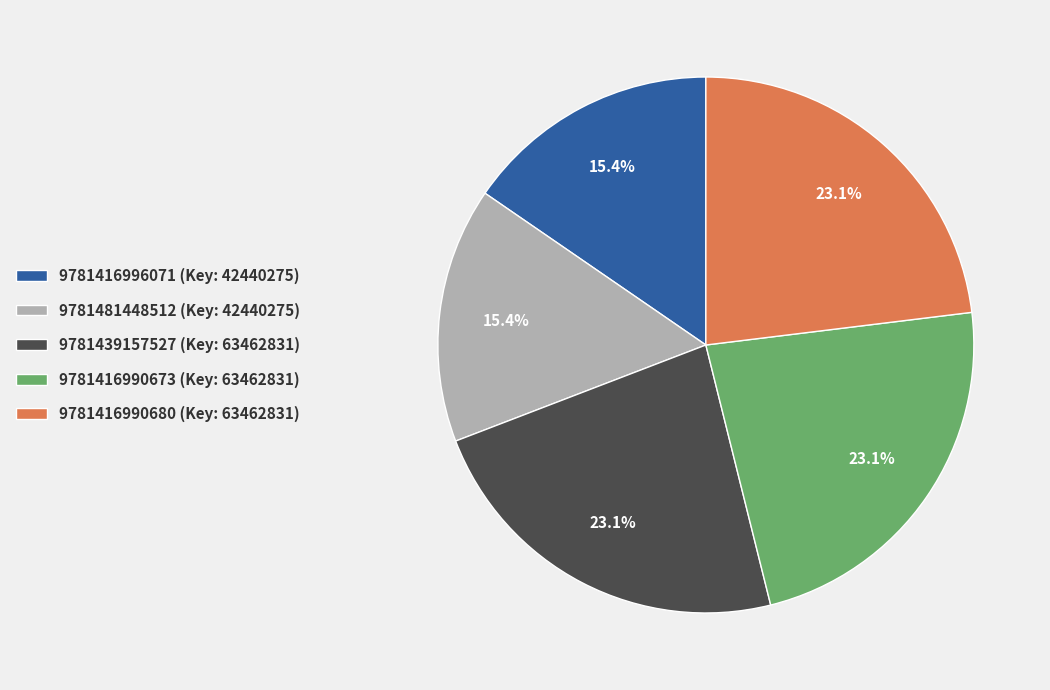

To the nearest percent, what is the combined percentage of 9781416996071 and 9781481448512?

31%